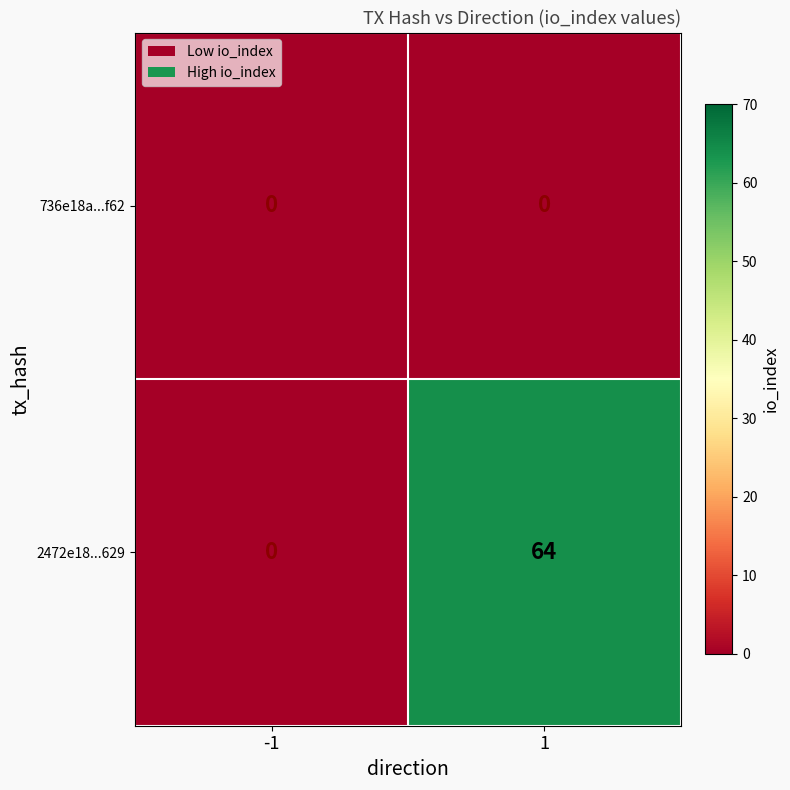

The 2472e18...629 series shows 64 at 1. True or false?

True